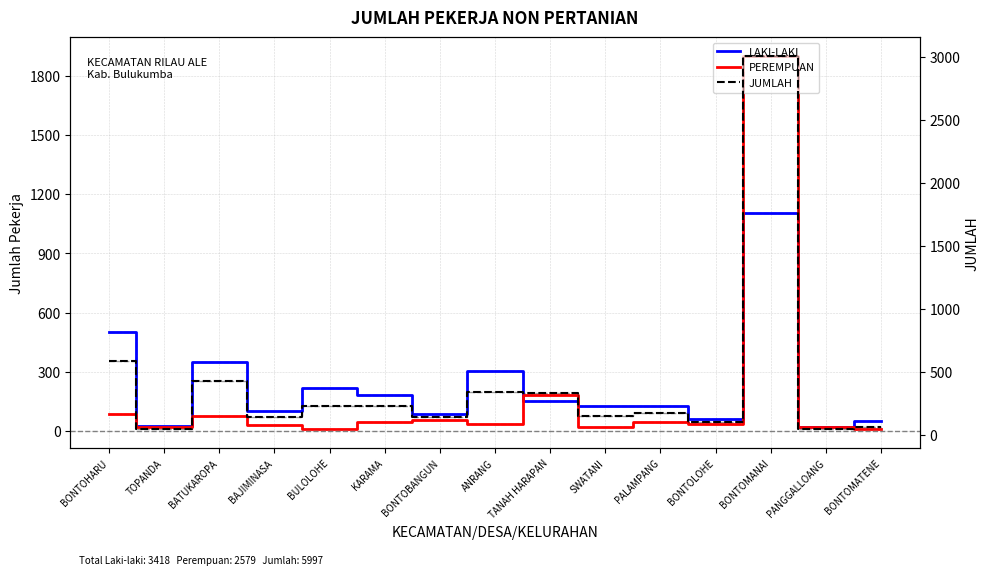

How many interior local peaks does the PEREMPUAN series have?

5